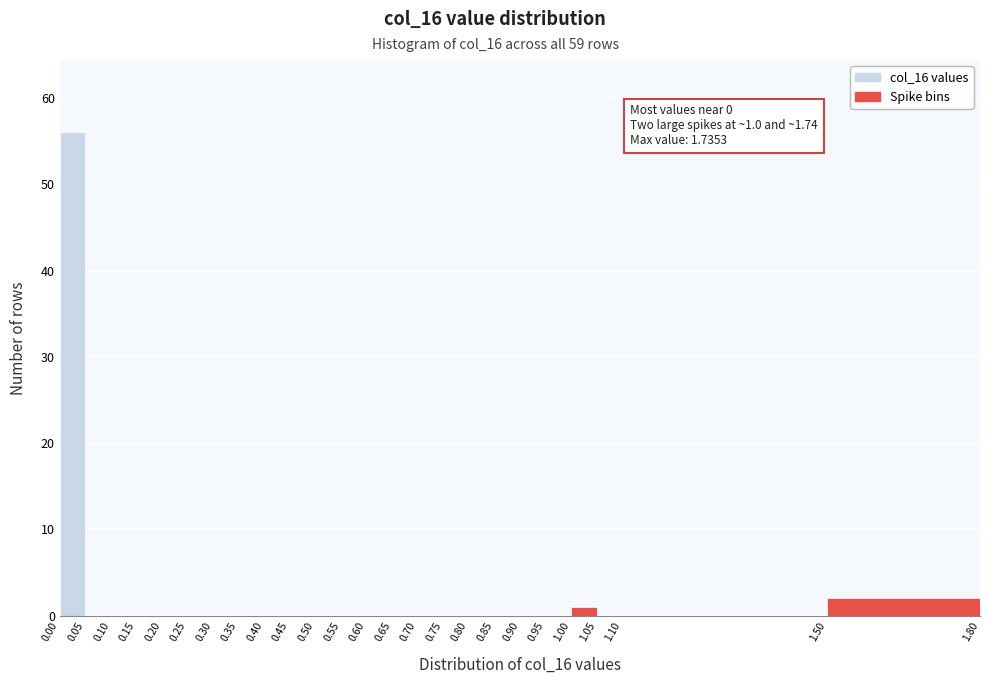

Which range on the x-axis has the tallest bar?

0.00 to 0.05